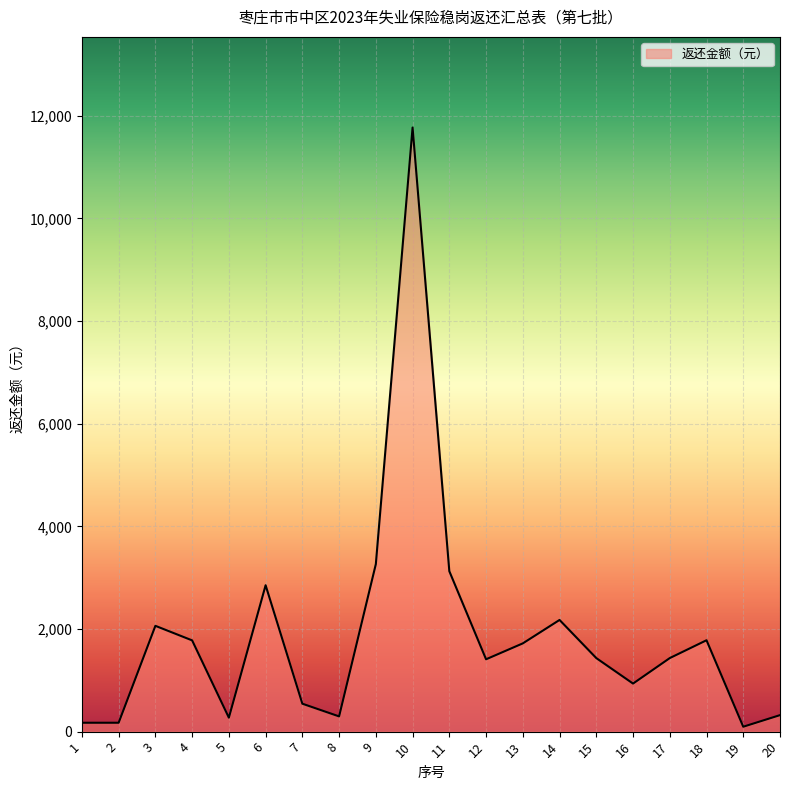

What is the difference between the maximum and minimum values?

11673.7